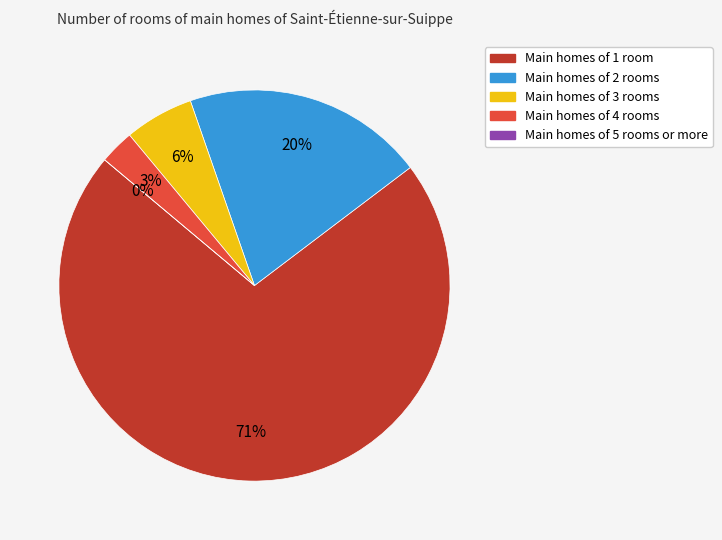

True or false: 33 accounts for 5% of the total.

True